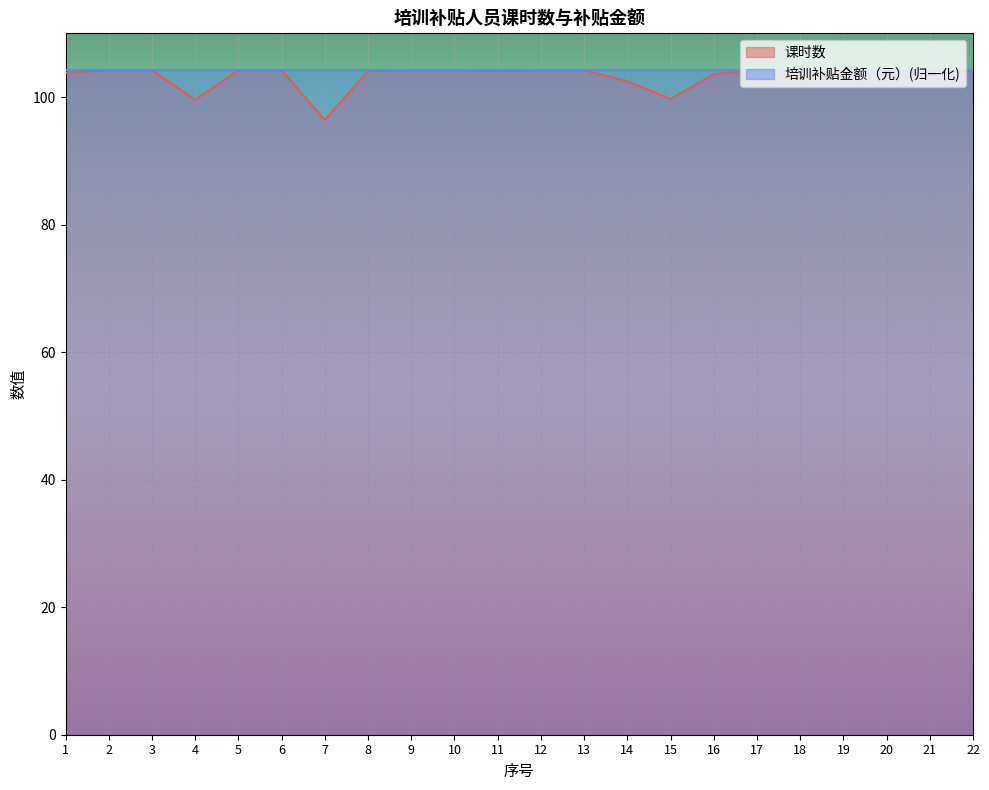

How many categories are shown in the chart?

22